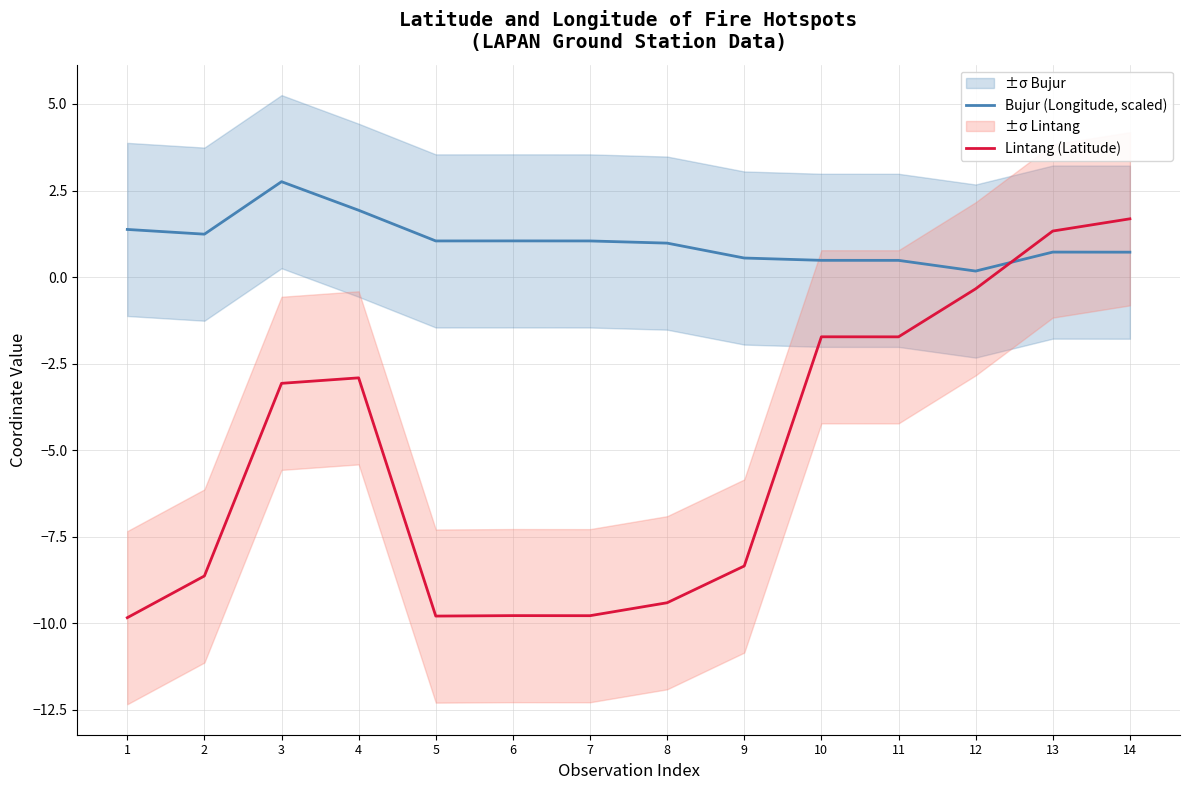

At which category does Lintang (Latitude) reach its first local valley?

5